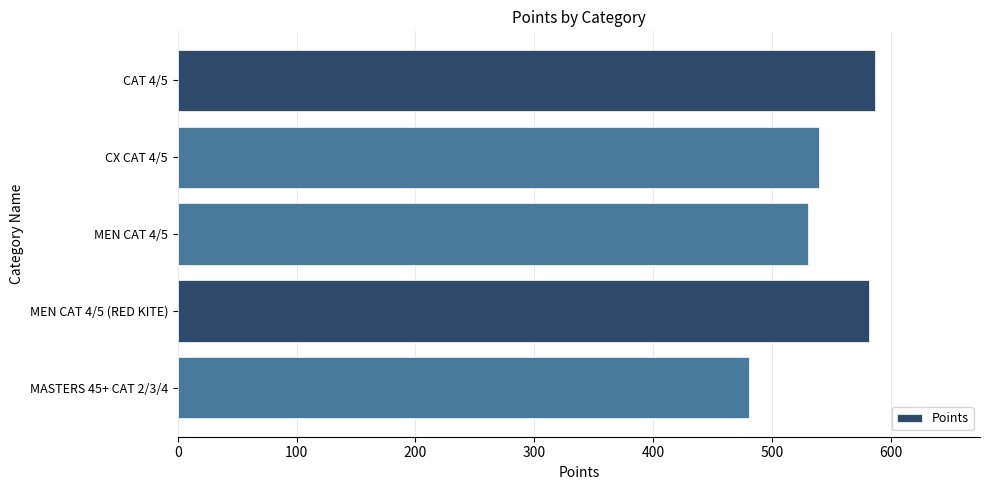

What is the sum of all values?

2719.8